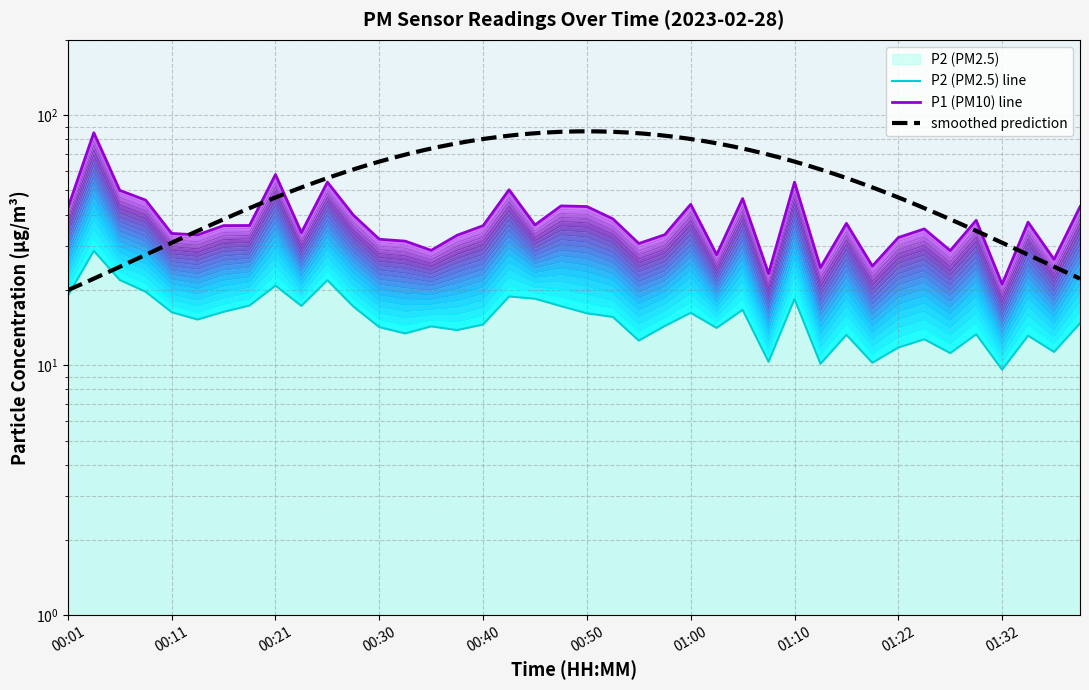

The value of P2 at 01:30 is 13.3. True or false?

True